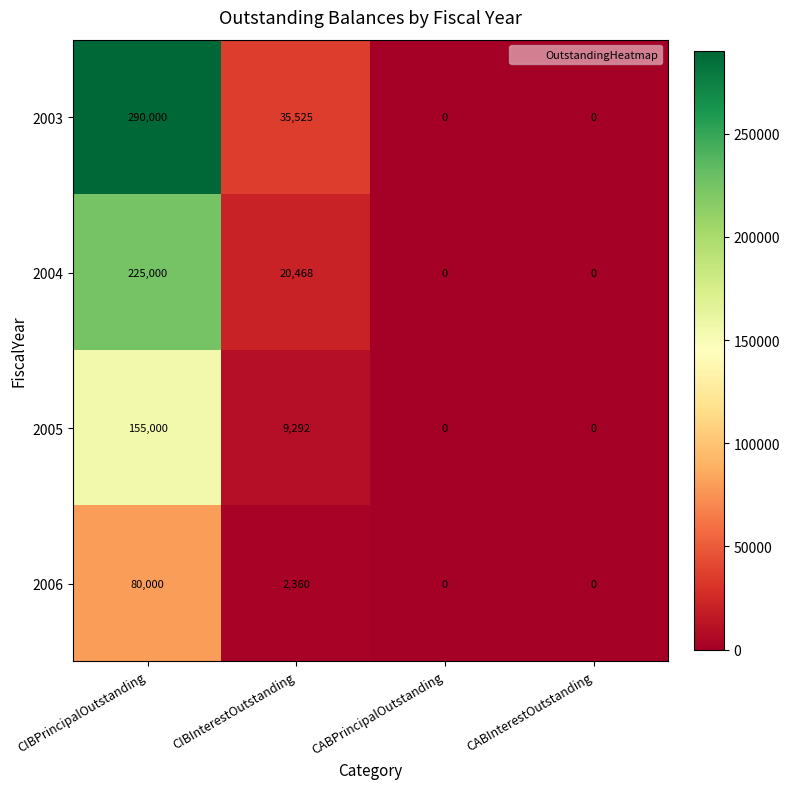

Which category has the highest value in the 2003 series?

CIBPrincipalOutstanding